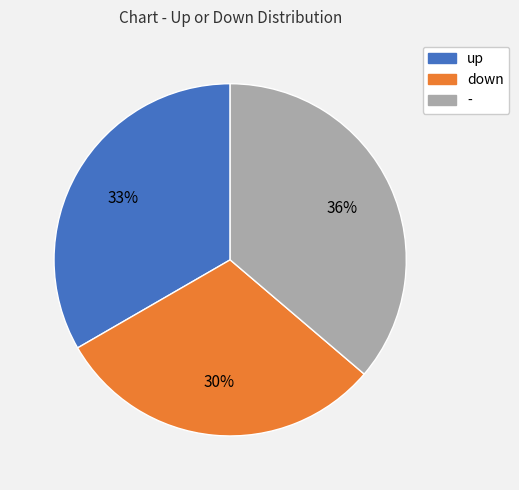

Combined, do - and down account for over 50%?

Yes